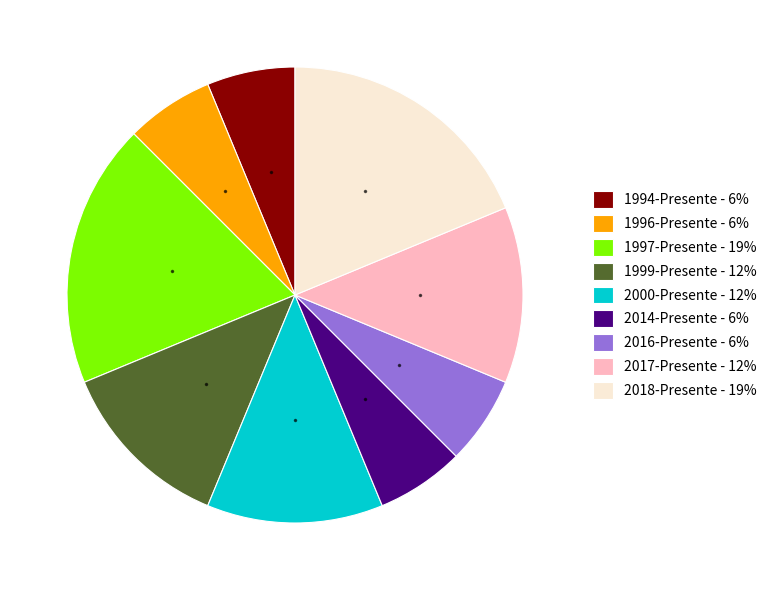

The 1994-Presente - 6% slice represents 20% of the pie. True or false?

False